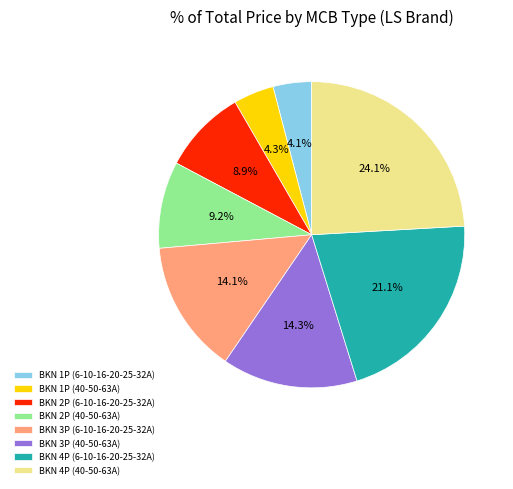

To the nearest percent, what portion does BKN 4P (6-10-16-20-25-32A) represent?

21%